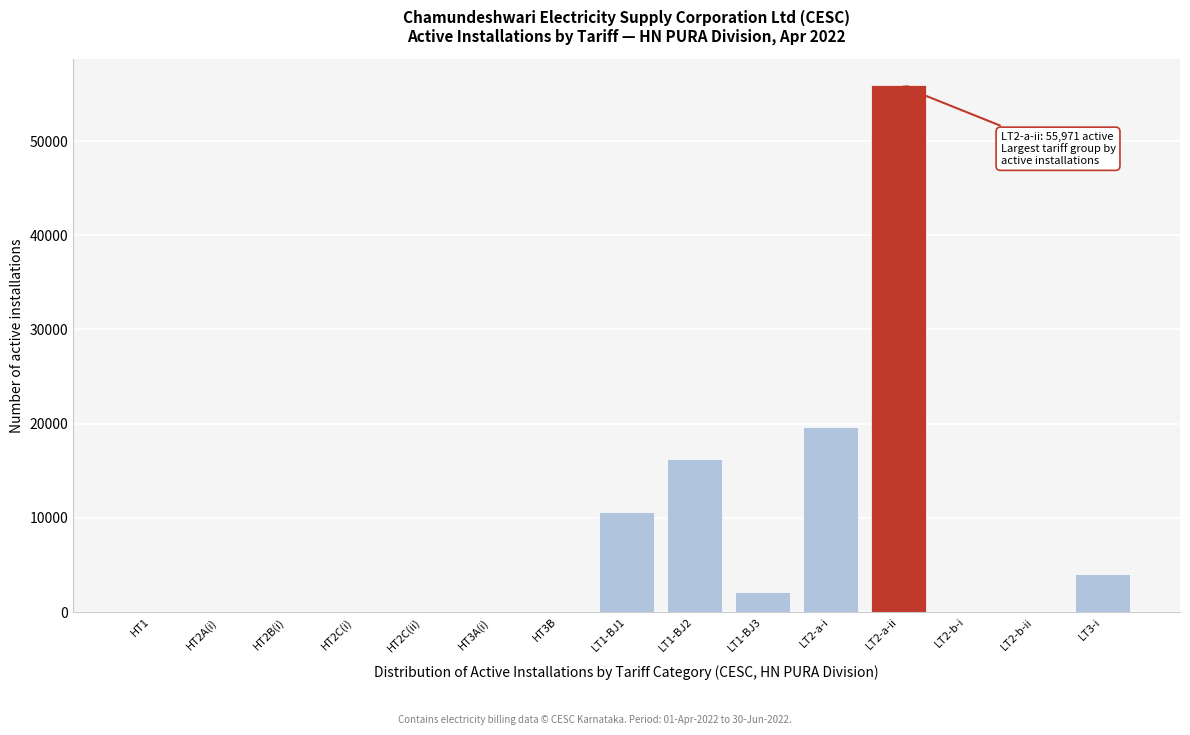

Is it true that the value at LT2-a-ii is 31201?

False